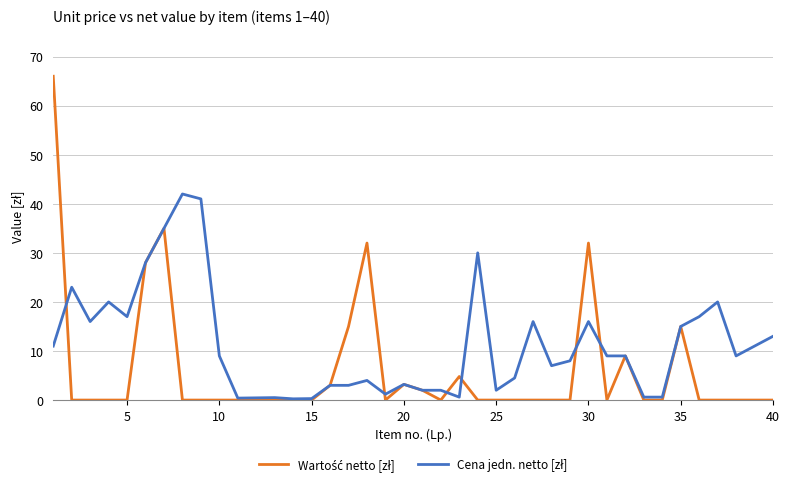

What is the maximum value shown in the chart?

66.0